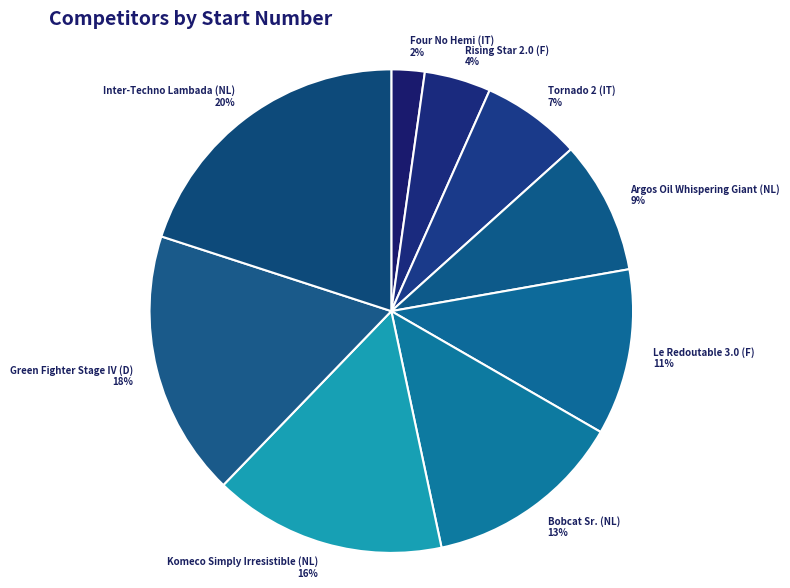

To the nearest percent, what percentage of the pie is Green Fighter Stage IV (D)?

18%